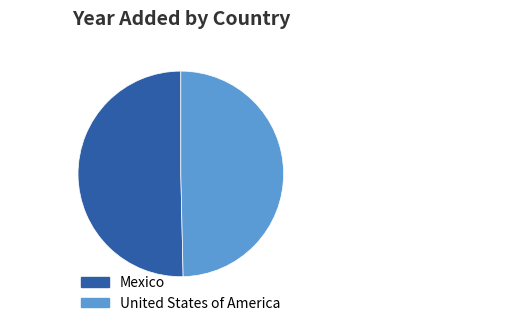

The Mexico slice represents 50% of the pie. True or false?

True